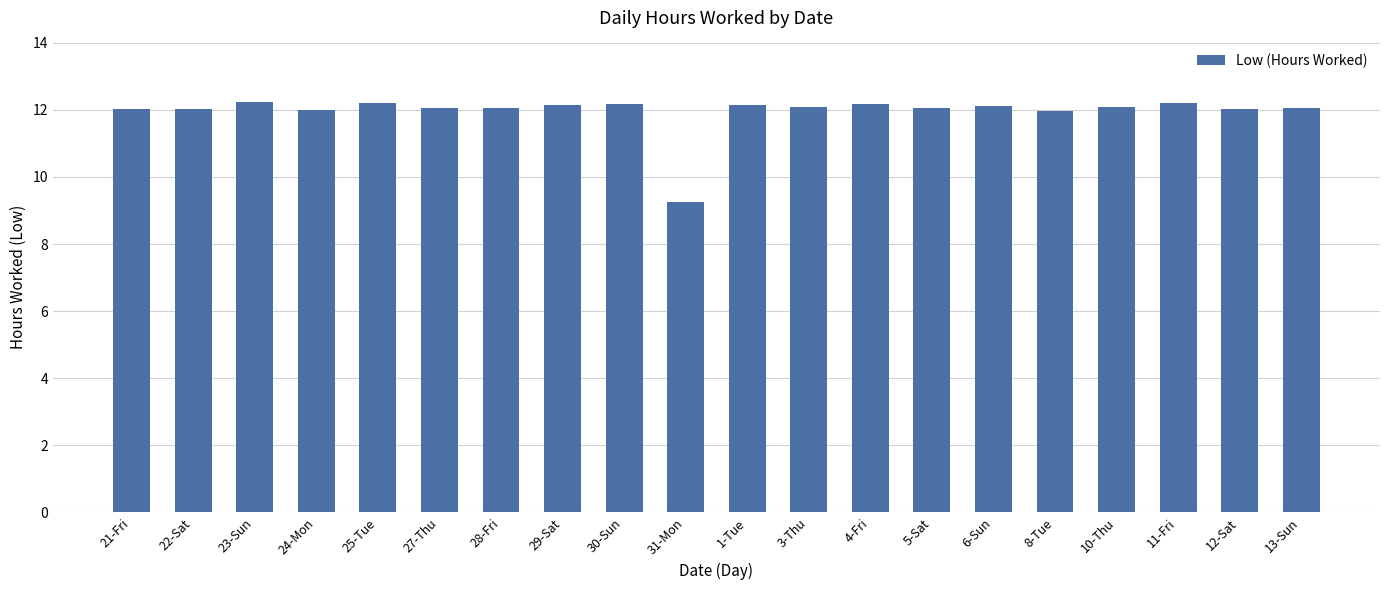

Approximately how many times larger is the value at 21-Fri compared to 31-Mon?

1.3